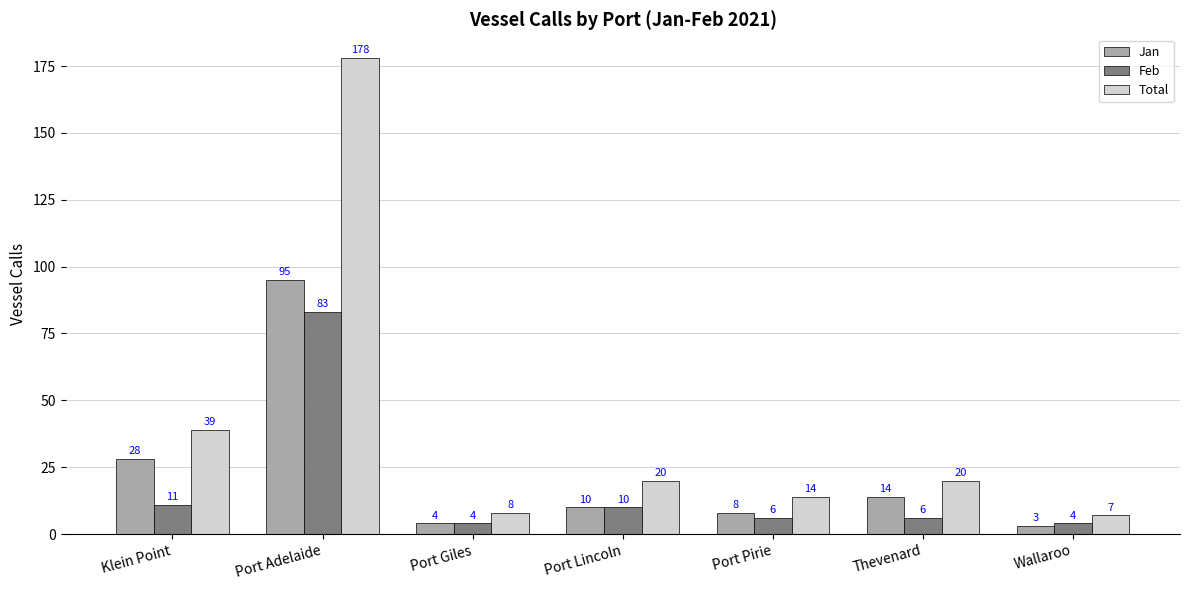

What is the lowest value of the Jan series?

3